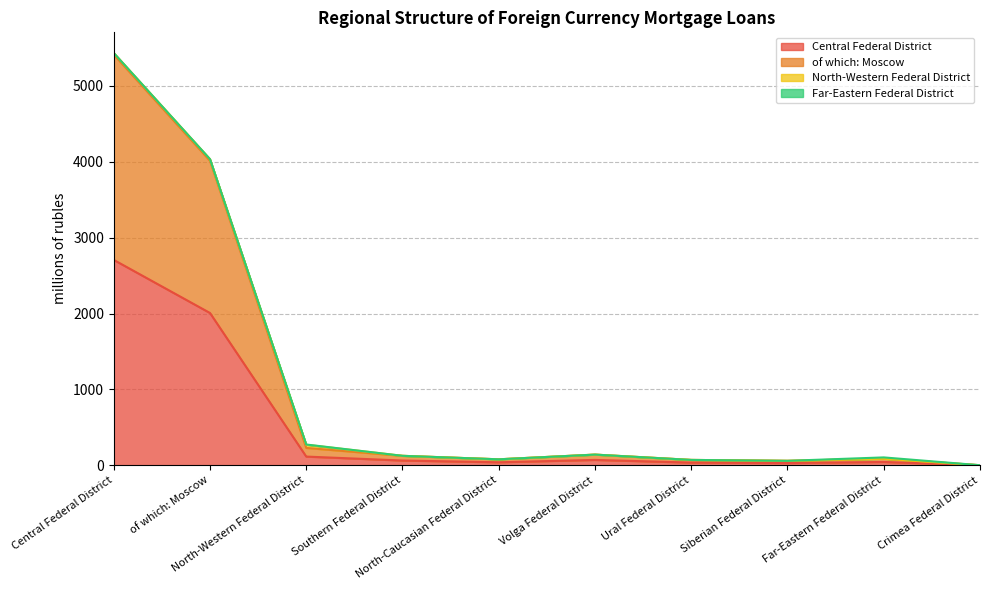

Where is Central Federal District nearest to the value 1353?

of which: Moscow